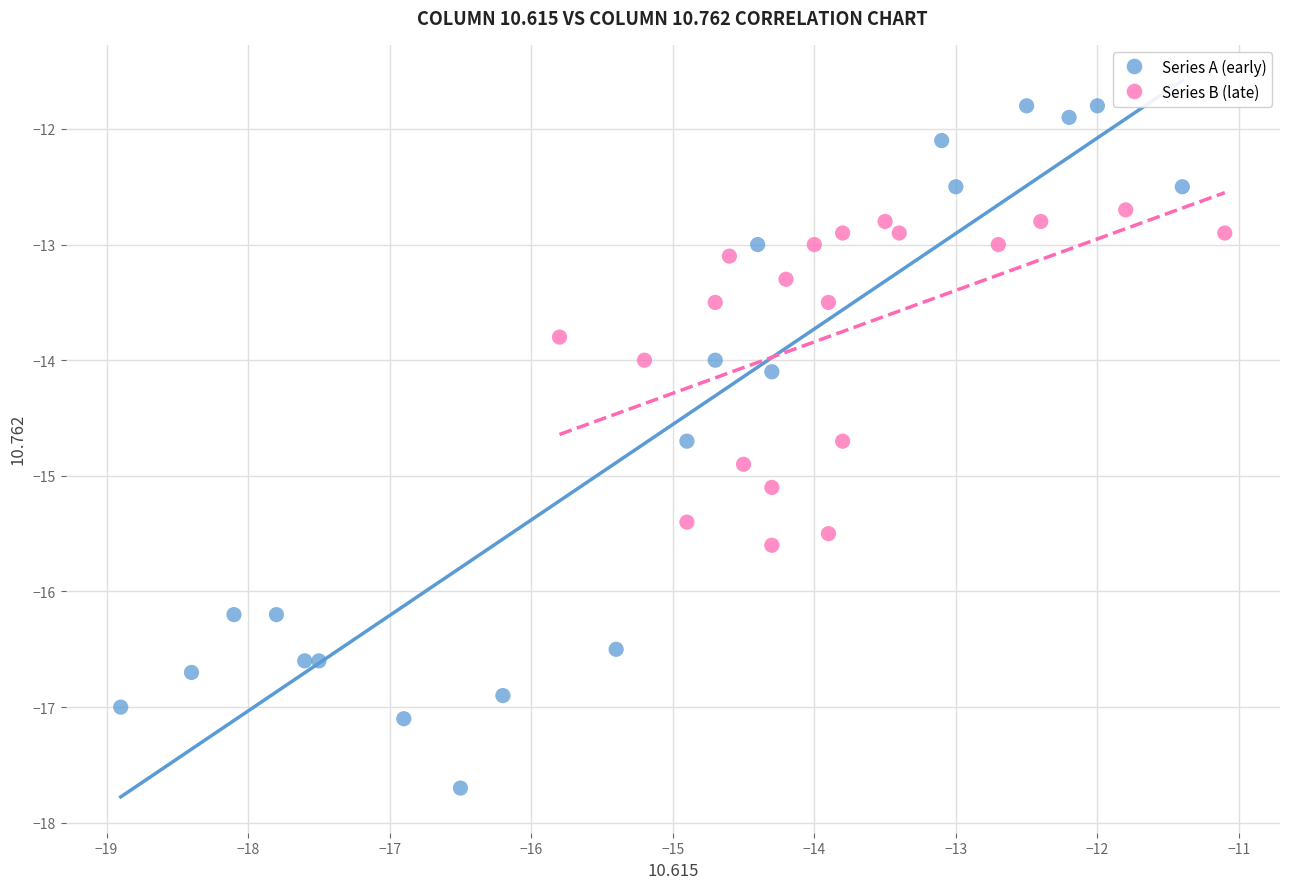

What are all the series names shown in the legend?

Series A (early), Series B (late)